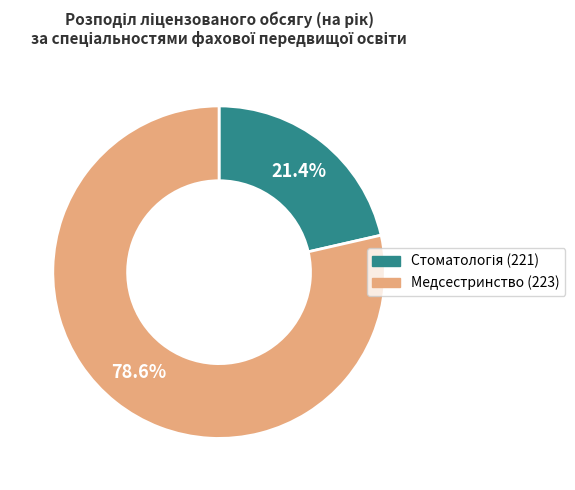

To the nearest percent, what percentage of the pie is Медсестринство (223)?

79%